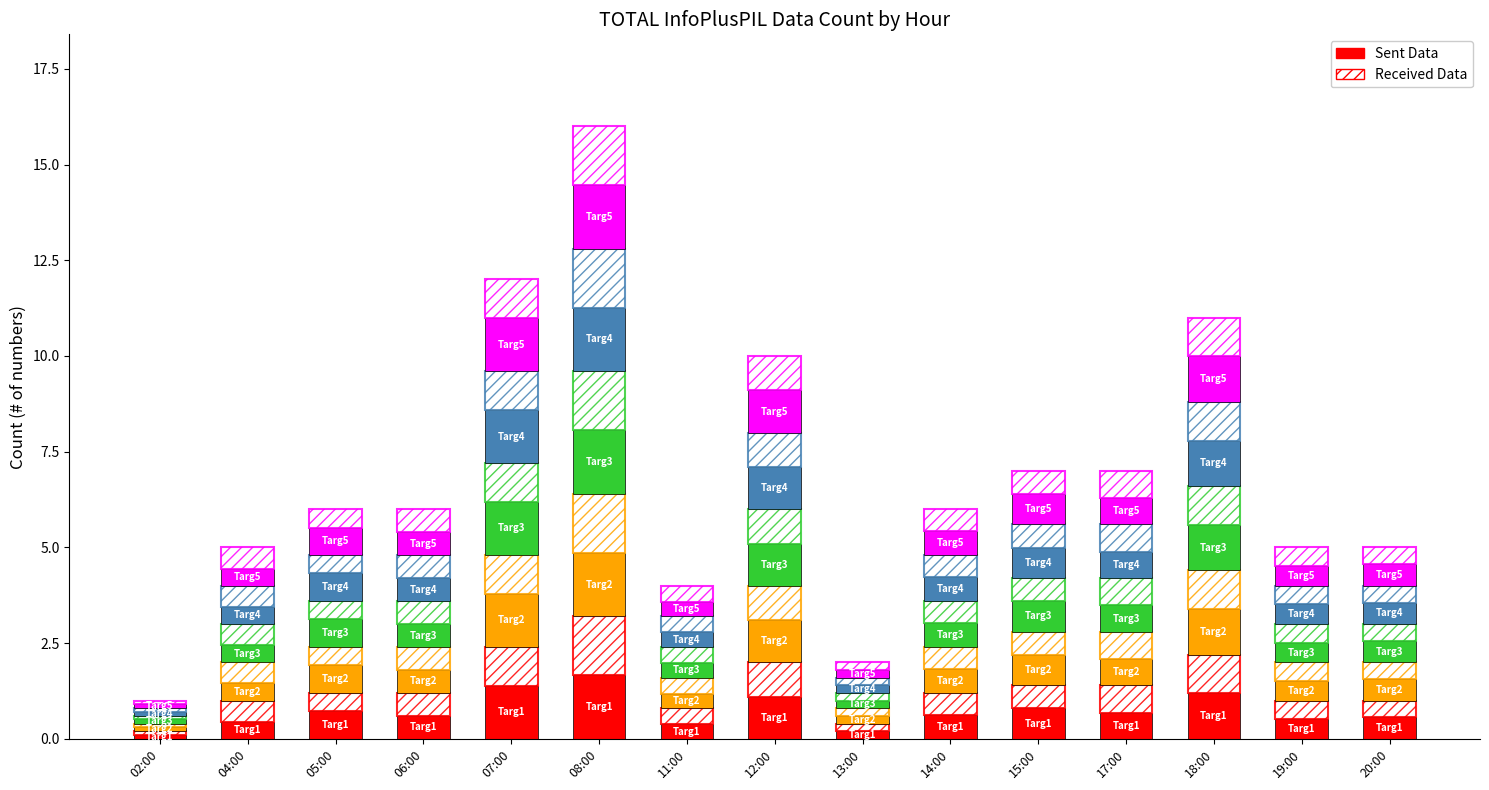

Between 13:00 and 14:00, which series saw the biggest shift?

Sent Data